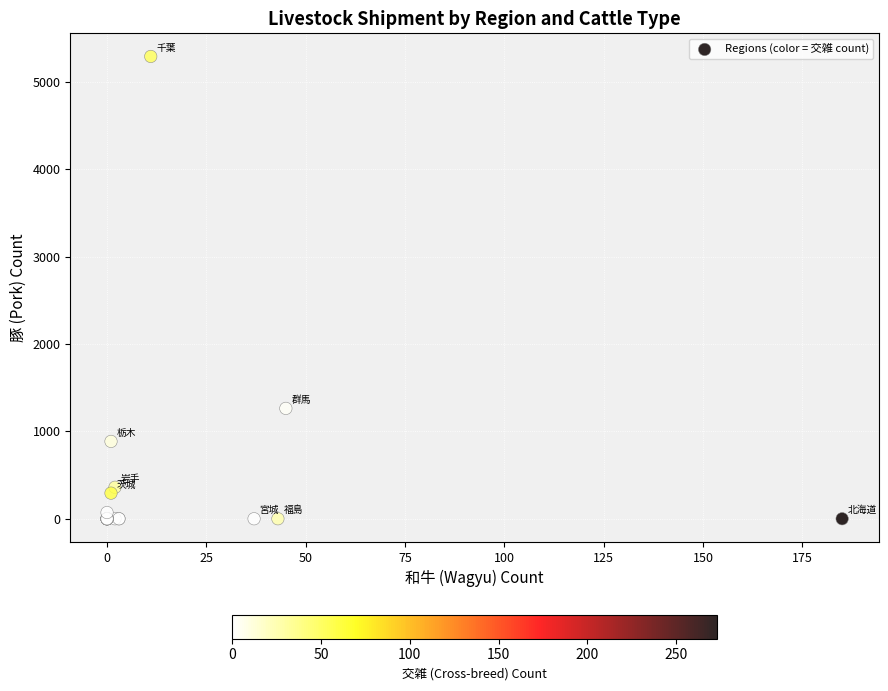

What Y value in the scatter plot is closest to 2645?

1263